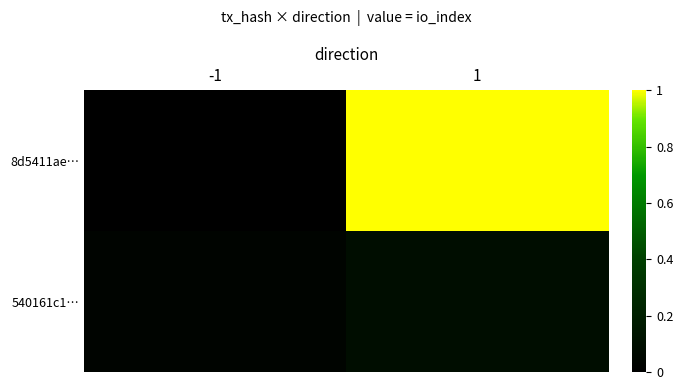

What is the difference between the highest and lowest values at -1?

0.1